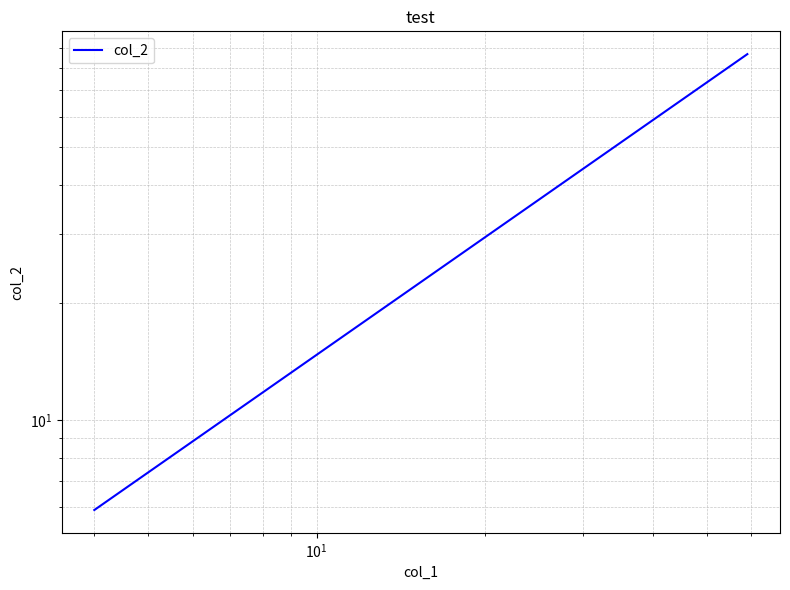

The value at $\mathdefault{10^{0}}$ is 1.9. True or false?

False